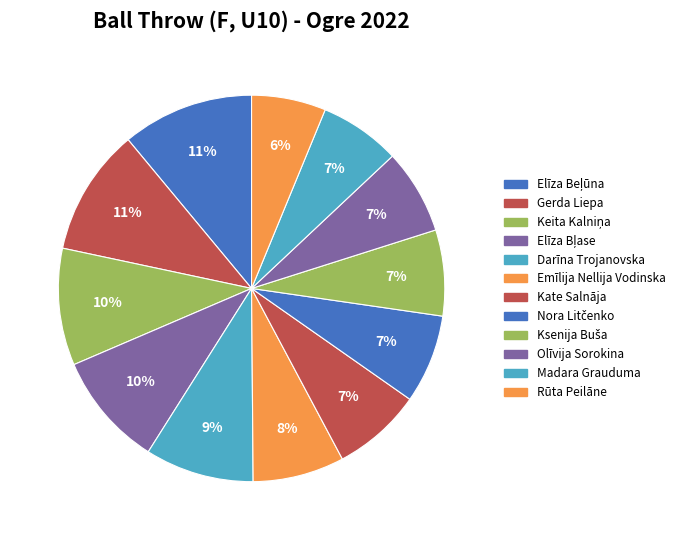

How many segments does this pie chart have?

12